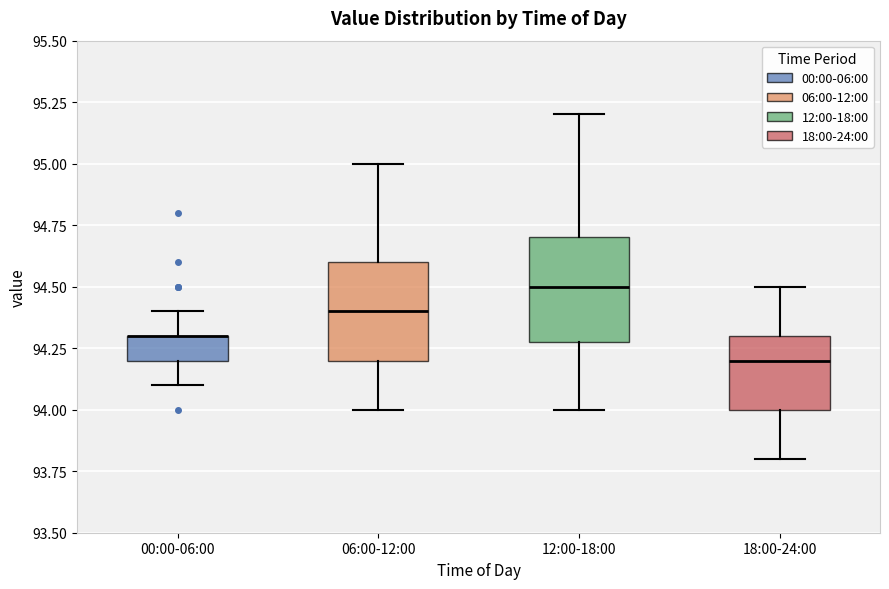

Reading left to right, read every box against the y-axis: the position of its median line, the range the box covers, and the ends of its whiskers. The values are not printed on the chart, so give them approximately, as read against the axis.

00:00-06:00: median 94.3 (drawn on the box's upper edge), box 94.2 to 94.3, whiskers 94.1 to 94.4
06:00-12:00: median 94.4, box 94.2 to 94.6, whiskers 94.0 to 95.0
12:00-18:00: median 94.5, box 94.3 to 94.7, whiskers 94.0 to 95.2
18:00-24:00: median 94.2, box 94.0 to 94.3, whiskers 93.8 to 94.5